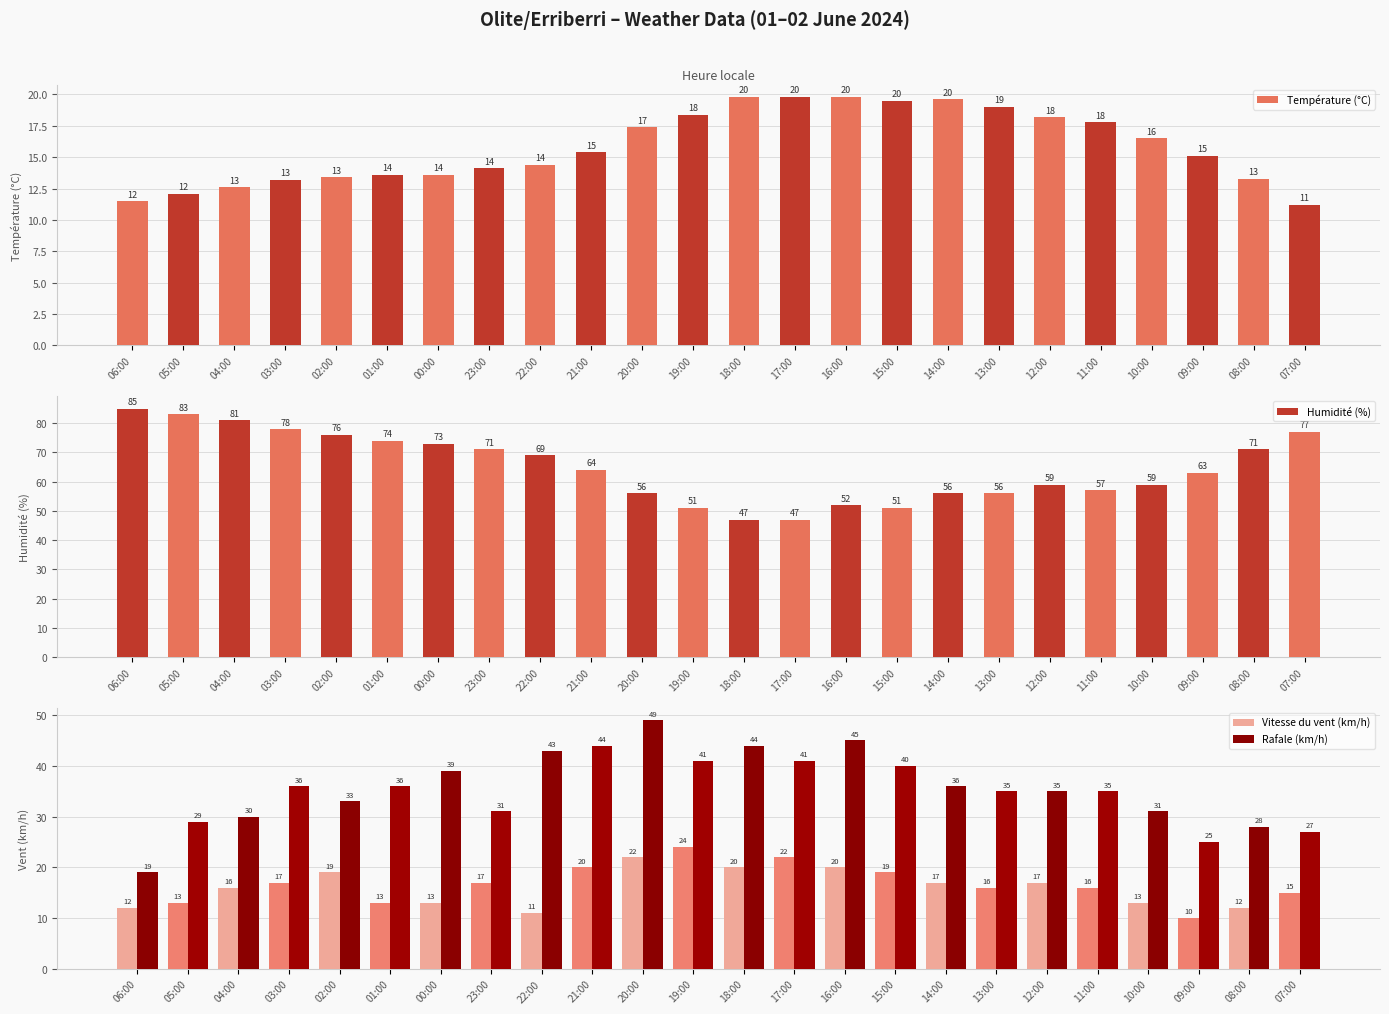

Reading right to left, transcribe all the data shown in this chart.

Température (°C): 07:00=11.2	08:00=13.3	09:00=15.1	10:00=16.5	11:00=17.8	12:00=18.2	13:00=19.0	14:00=19.6	15:00=19.5	16:00=19.8	17:00=19.8	18:00=19.8	19:00=18.4	20:00=17.4	21:00=15.4	22:00=14.4	23:00=14.1	00:00=13.6	01:00=13.6	02:00=13.4	03:00=13.2	04:00=12.6	05:00=12.1	06:00=11.5
Humidité (%): 07:00=77.0	08:00=71.0	09:00=63.0	10:00=59.0	11:00=57.0	12:00=59.0	13:00=56.0	14:00=56.0	15:00=51.0	16:00=52.0	17:00=47.0	18:00=47.0	19:00=51.0	20:00=56.0	21:00=64.0	22:00=69.0	23:00=71.0	00:00=73.0	01:00=74.0	02:00=76.0	03:00=78.0	04:00=81.0	05:00=83.0	06:00=85.0
Vitesse du vent (km/h): 07:00=15.0	08:00=12.0	09:00=10.0	10:00=13.0	11:00=16.0	12:00=17.0	13:00=16.0	14:00=17.0	15:00=19.0	16:00=20.0	17:00=22.0	18:00=20.0	19:00=24.0	20:00=22.0	21:00=20.0	22:00=11.0	23:00=17.0	00:00=13.0	01:00=13.0	02:00=19.0	03:00=17.0	04:00=16.0	05:00=13.0	06:00=12.0
Rafale (km/h): 07:00=27.0	08:00=28.0	09:00=25.0	10:00=31.0	11:00=35.0	12:00=35.0	13:00=35.0	14:00=36.0	15:00=40.0	16:00=45.0	17:00=41.0	18:00=44.0	19:00=41.0	20:00=49.0	21:00=44.0	22:00=43.0	23:00=31.0	00:00=39.0	01:00=36.0	02:00=33.0	03:00=36.0	04:00=30.0	05:00=29.0	06:00=19.0